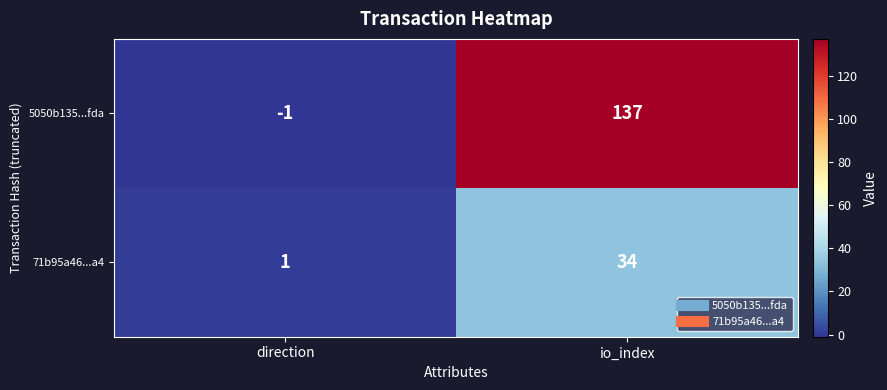

The value of 5050b135...fda at direction is -2. True or false?

False